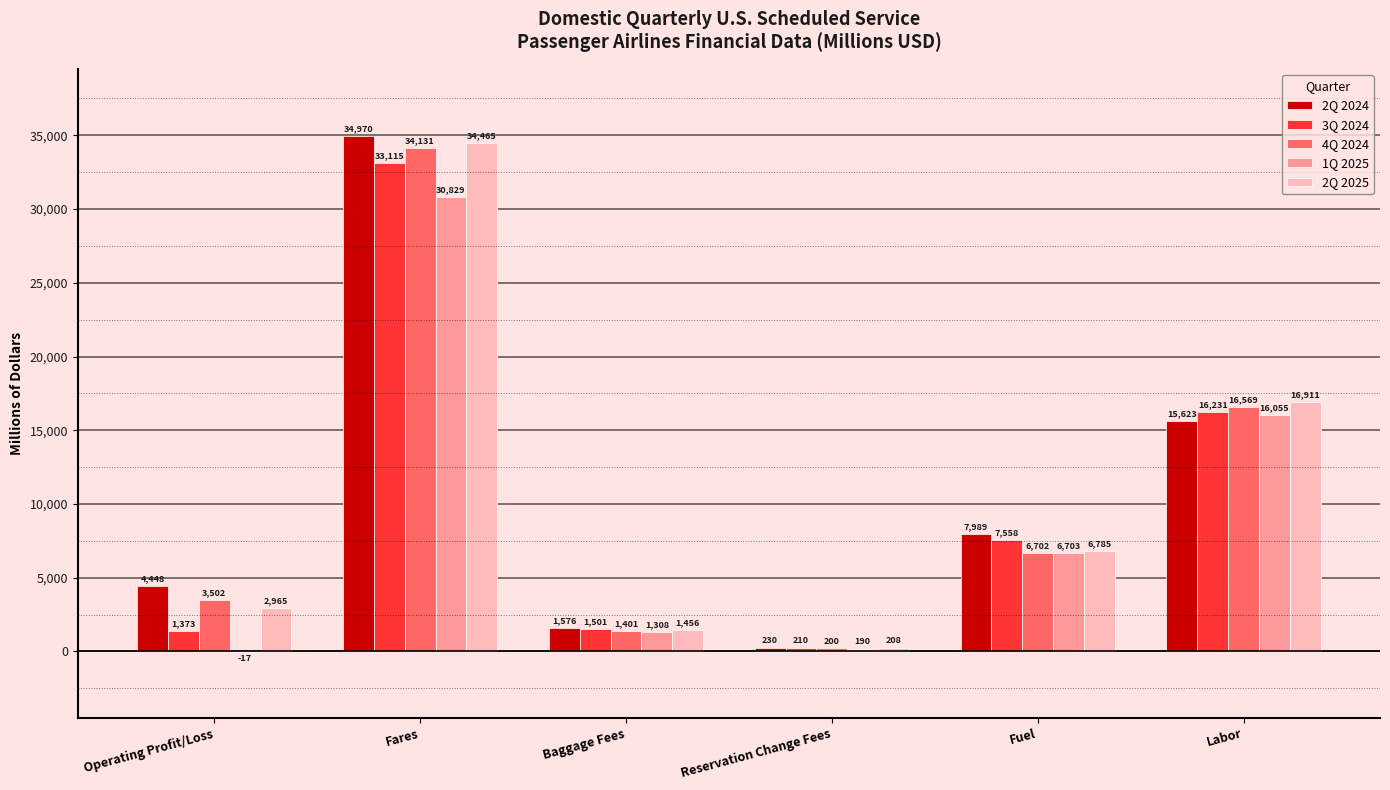

At which category is the sum across all series the highest?

Fares